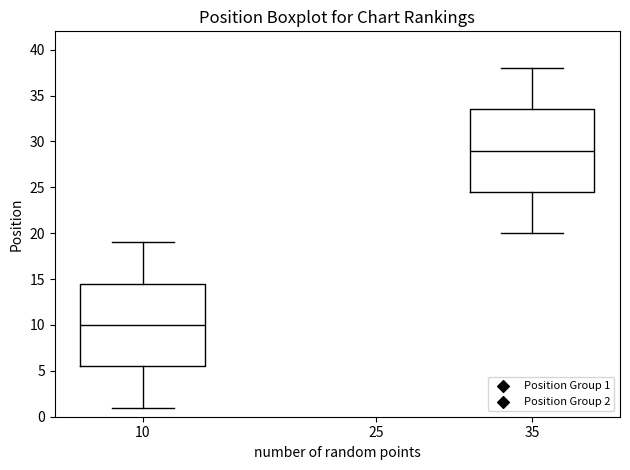

Where is the upper edge of the box at x = 10 on the y-axis? The values are not printed on the chart, so give them approximately, as read against the axis.

14.5